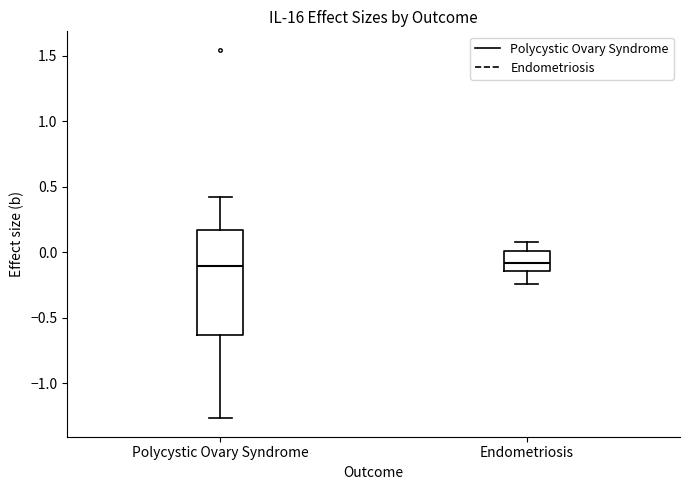

Reading left to right, read every box against the y-axis: the position of its median line, the range the box covers, and the ends of its whiskers. The values are not printed on the chart, so give them approximately, as read against the axis.

Polycystic Ovary Syndrome: median -0.10, box -0.65 to 0.15, whiskers -1.25 to 0.40
Endometriosis: median -0.10, box -0.15 to 0.00, whiskers -0.25 to 0.10